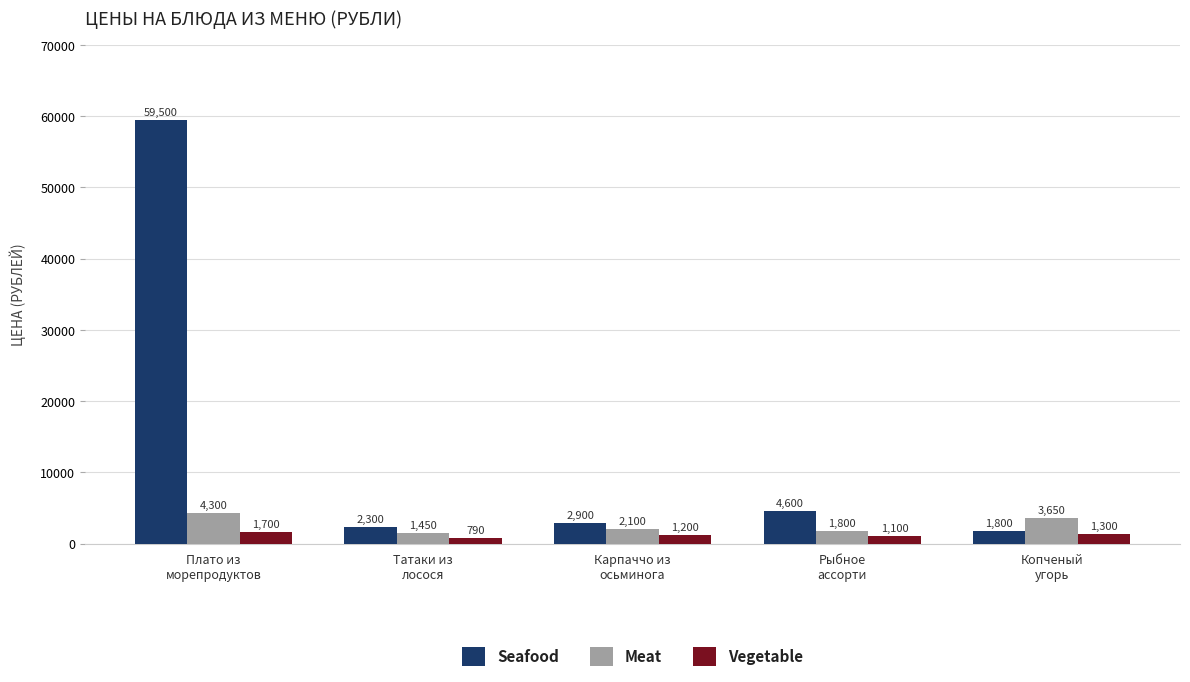

Reading right to left, what are all the values shown in this chart?

Seafood: Копченый
угорь=1800	Рыбное
ассорти=4600	Карпаччо из
осьминога=2900	Татаки из
лосося=2300	Плато из
морепродуктов=59500
Meat: Копченый
угорь=3650	Рыбное
ассорти=1800	Карпаччо из
осьминога=2100	Татаки из
лосося=1450	Плато из
морепродуктов=4300
Vegetable: Копченый
угорь=1300	Рыбное
ассорти=1100	Карпаччо из
осьминога=1200	Татаки из
лосося=790	Плато из
морепродуктов=1700